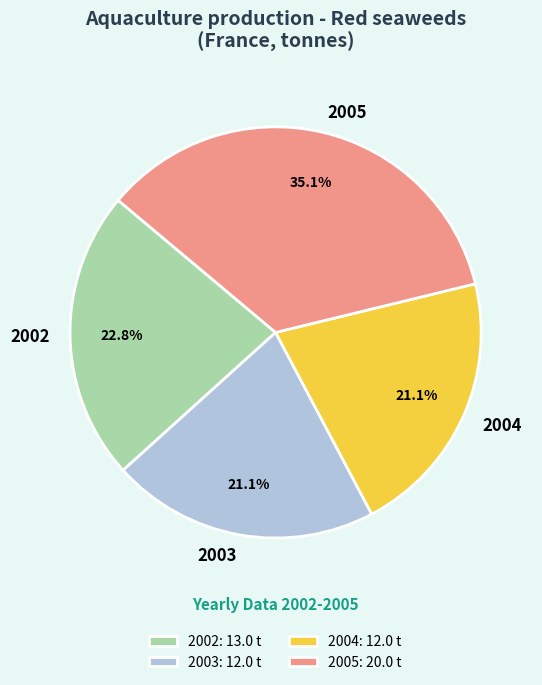

To the nearest percent, what percentage of the pie is 2003?

21%